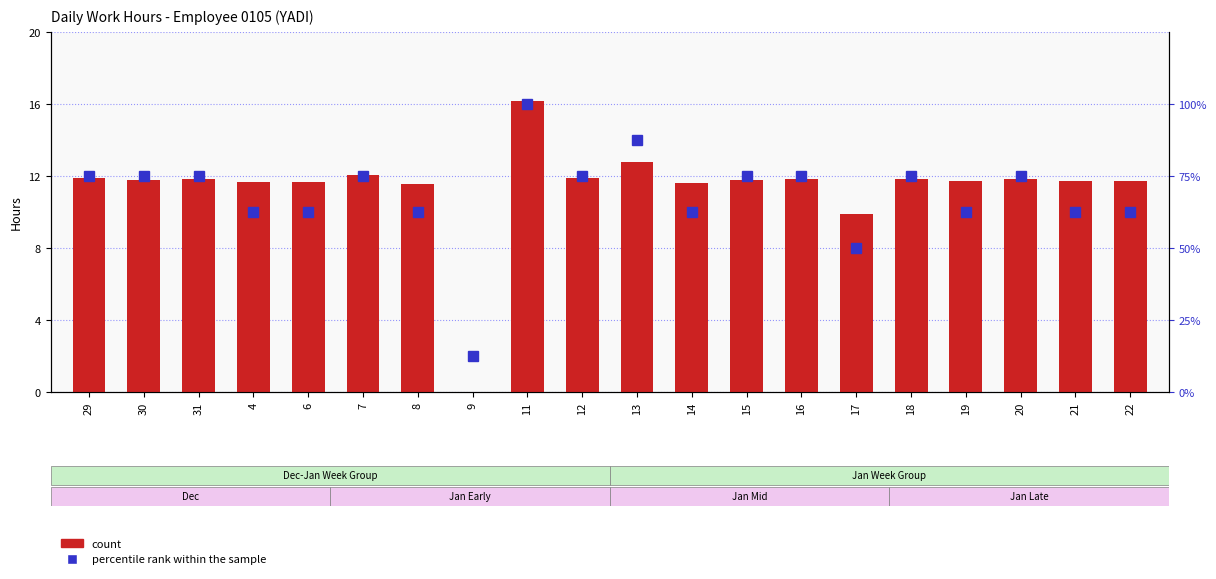

At 15, list the series in order from smallest to largest.

count, percentile rank within the sample